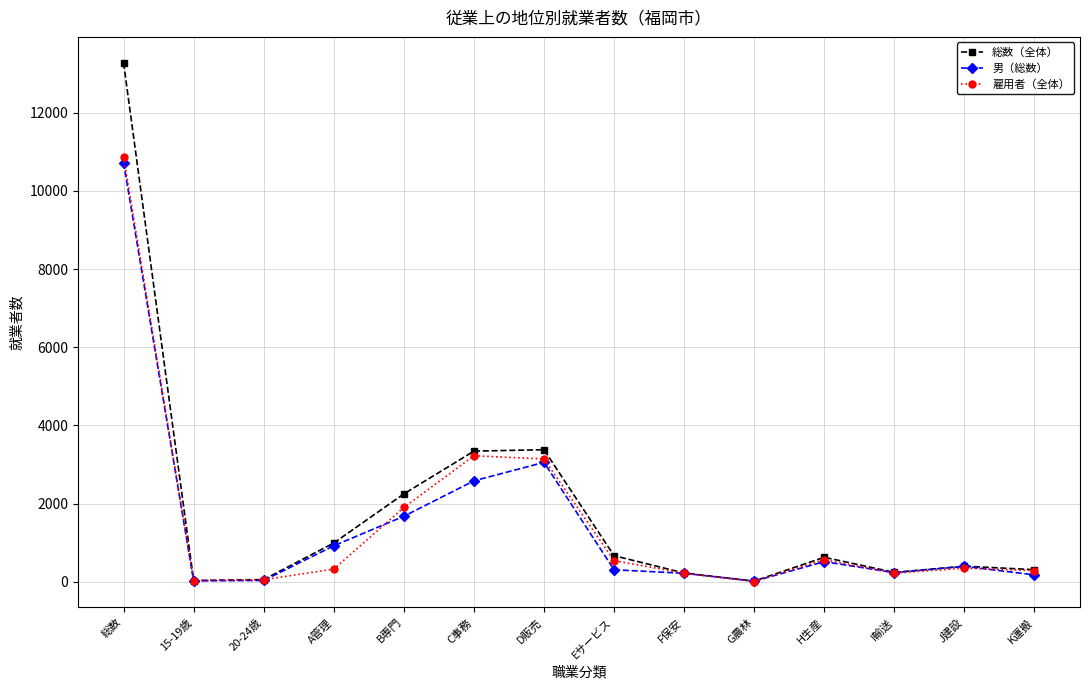

What is the minimum value shown in the chart?

5